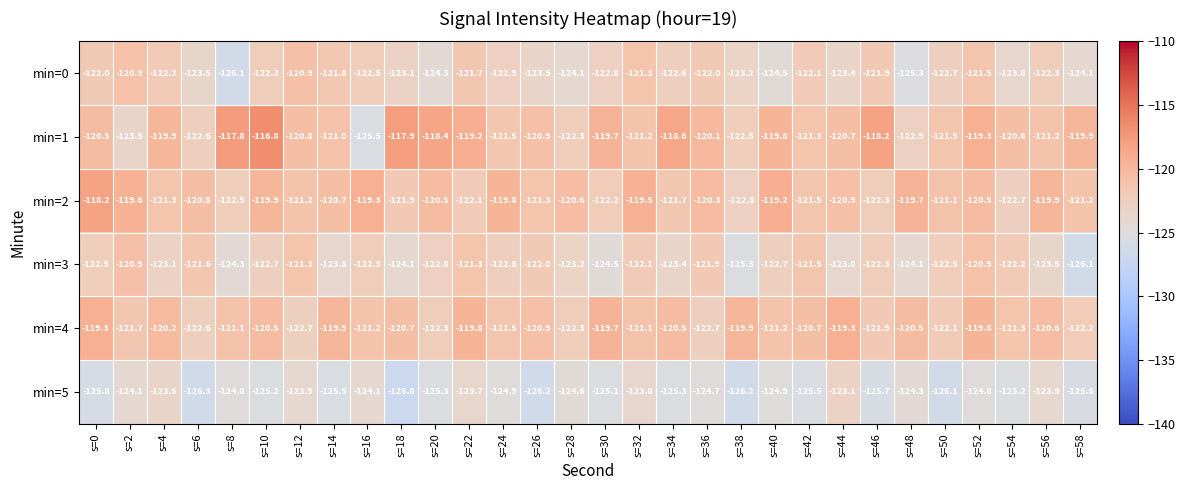

The value of min=5 at s=42 is -220.6. True or false?

False